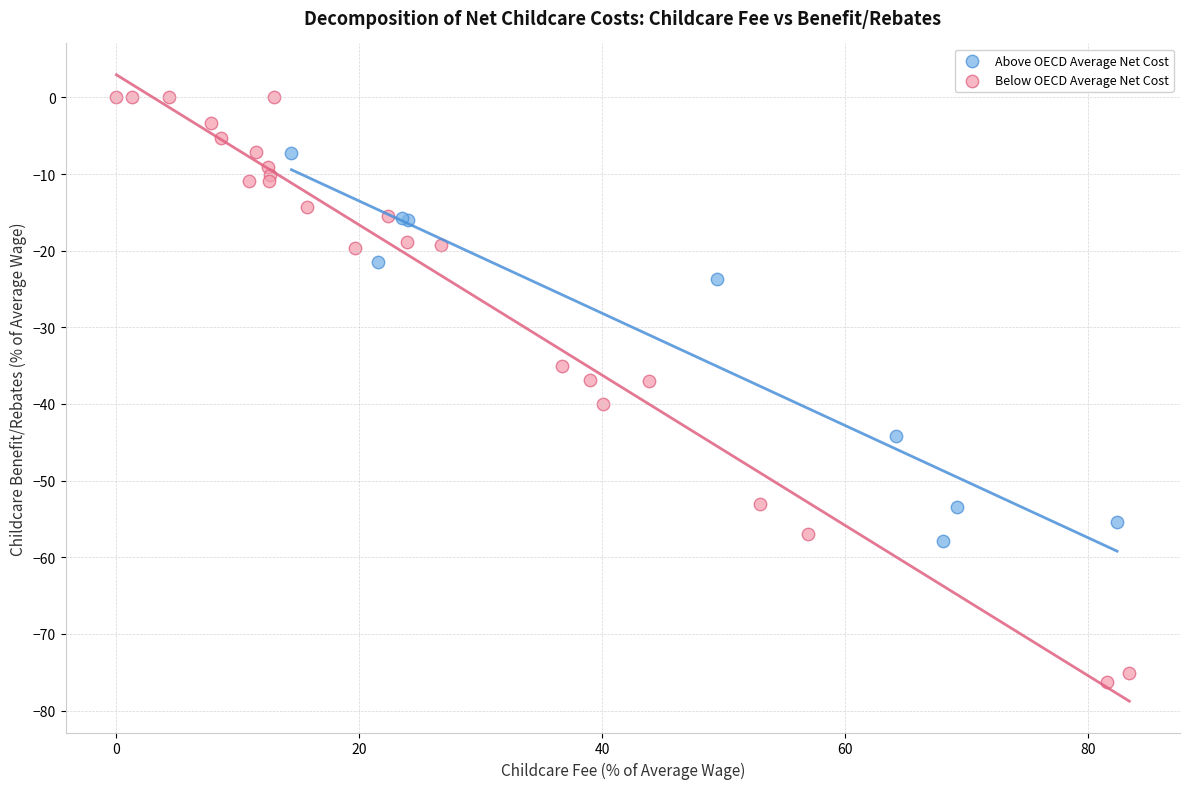

Which series has the largest Y range (max minus min)?

Below OECD Average Net Cost